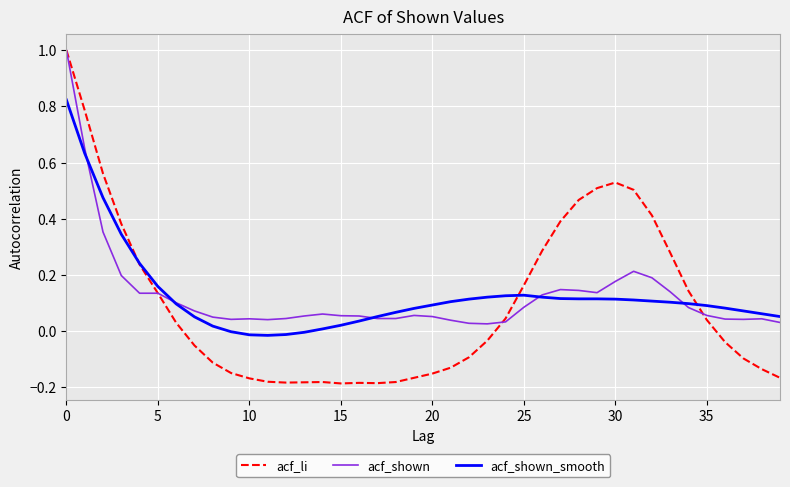

Does the chart display data point markers on the line(s)?

No